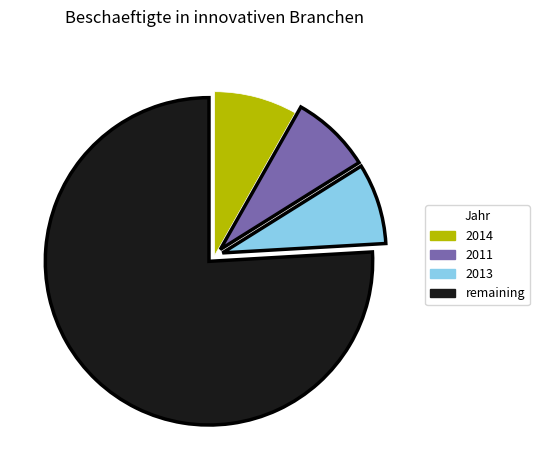

Does 2013 account for over 50% of the chart?

No